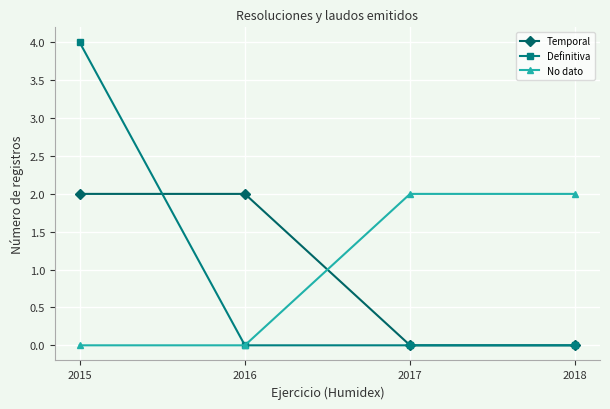

How many categories are shown in the chart?

4